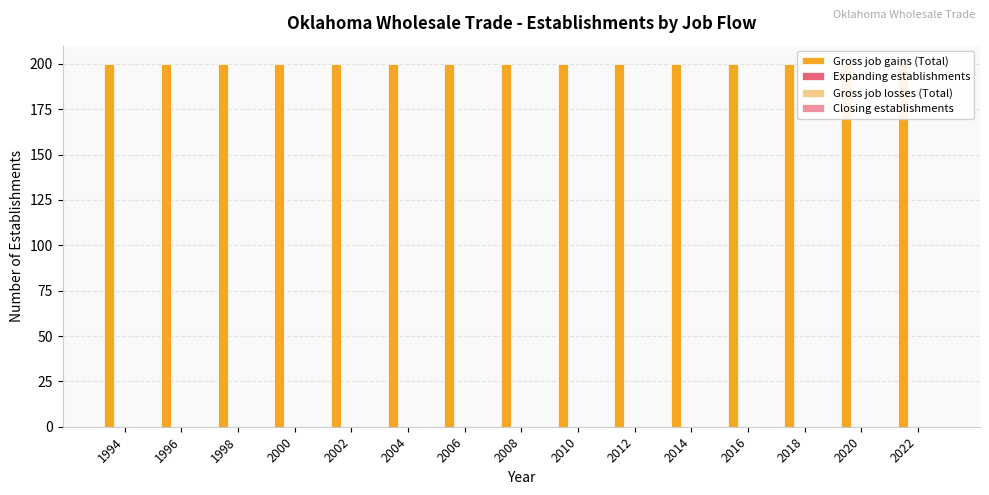

List the labels in order of Closing establishments value, smallest first.

1994, 1996, 1998, 2000, 2002, 2004, 2006, 2008, 2010, 2012, 2014, 2016, 2018, 2020, 2022